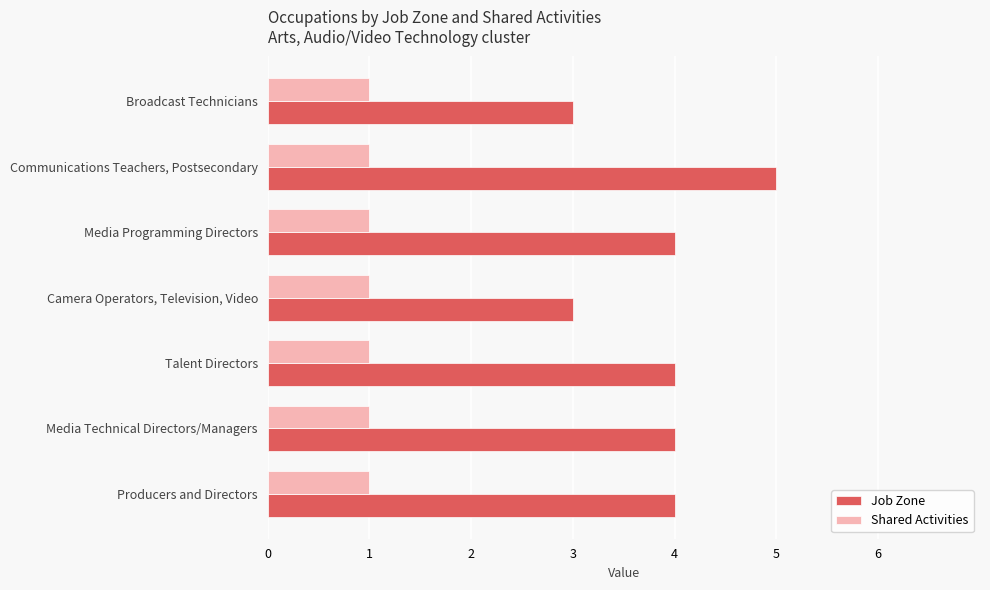

What is the total value across all series at Talent Directors?

5